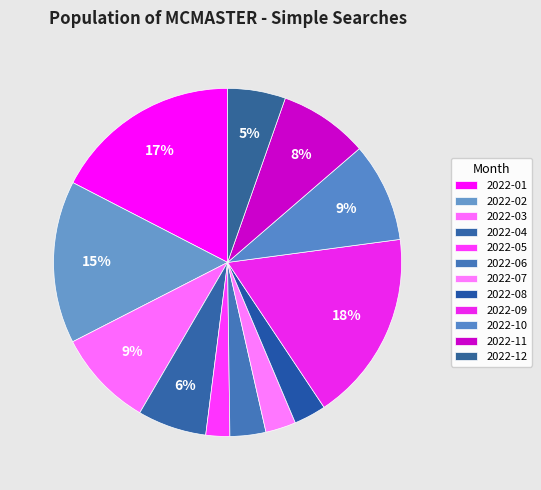

What is the smallest slice in the pie chart?

2022-05